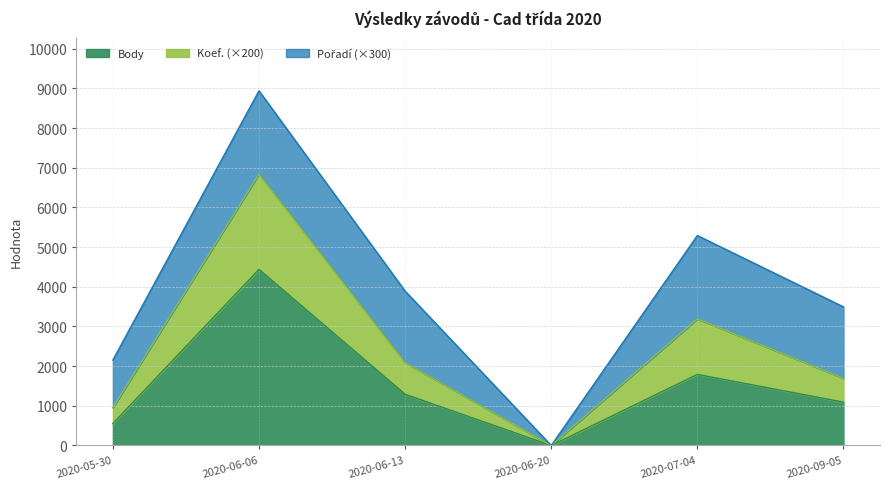

True or false: Koef. and Body cross at least once.

False